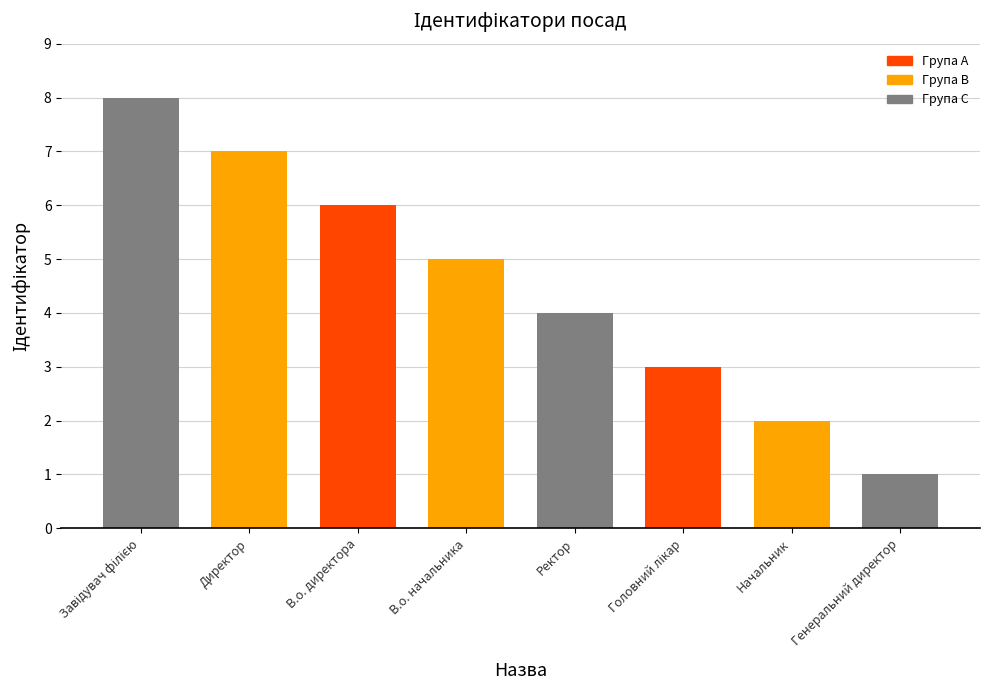

Are the bars grouped side by side (vs. stacked)?

No